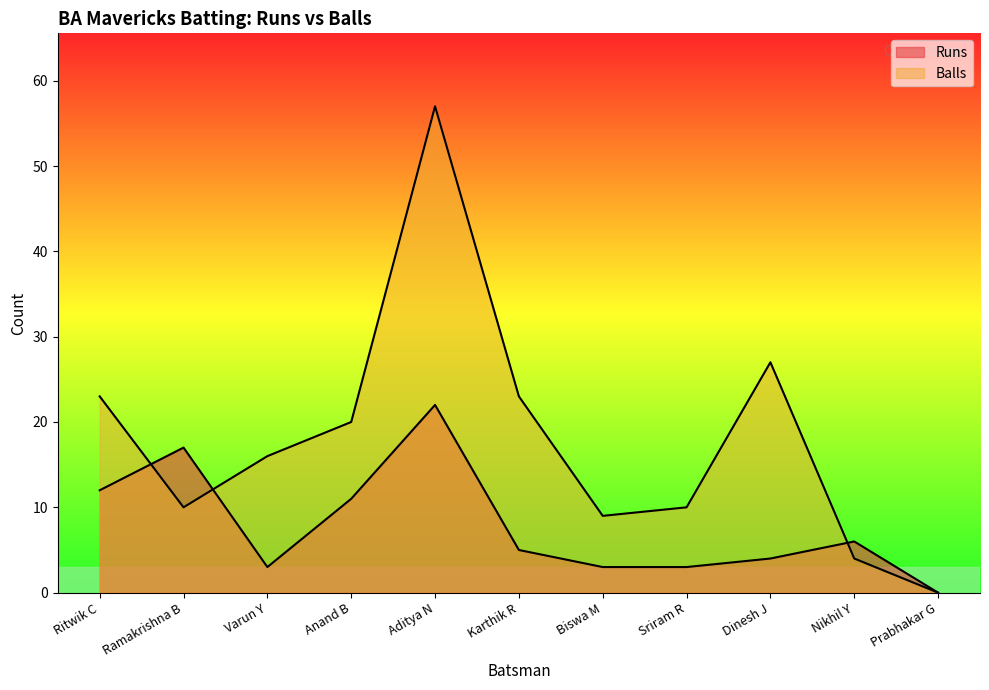

At which category is the sum across all series the highest?

Aditya N